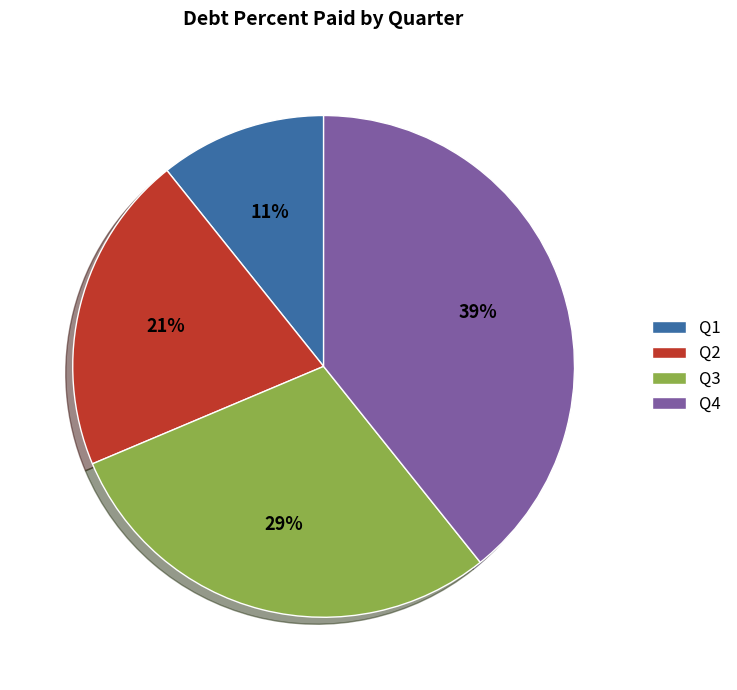

Which has a higher value, Q2 or Q1?

Q2